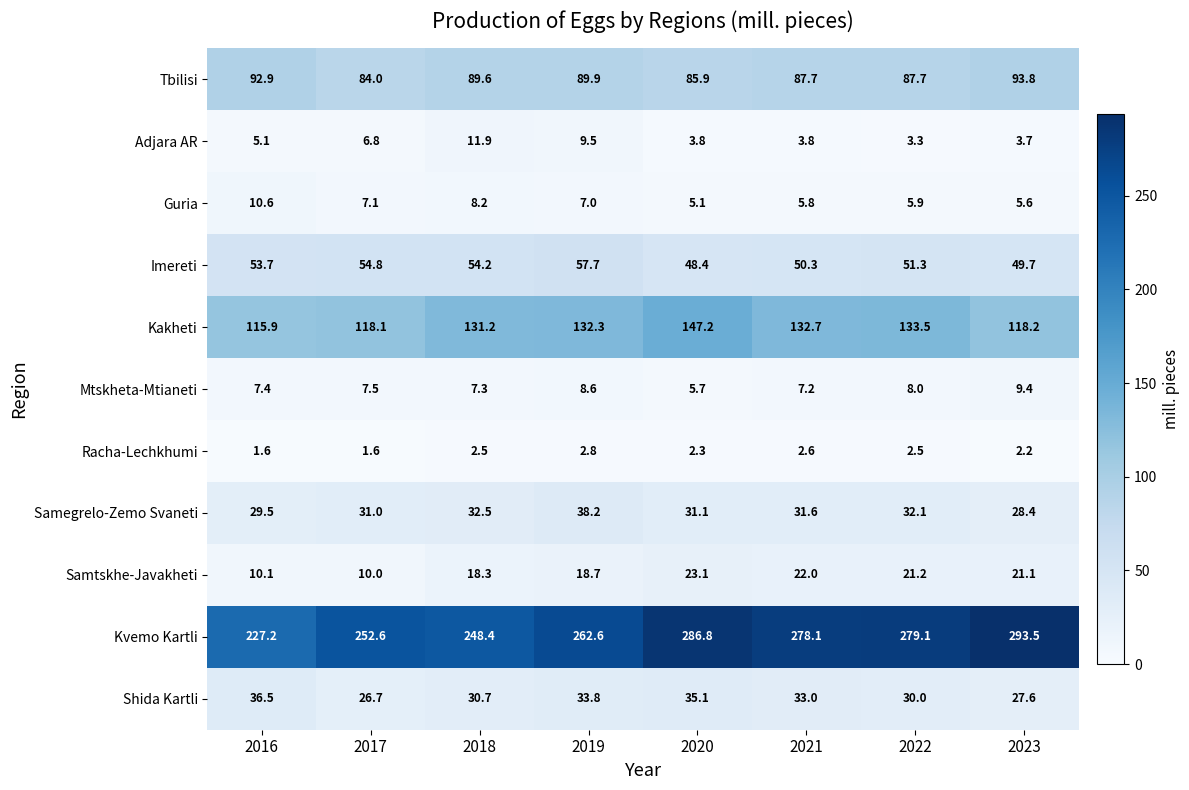

At which category is the sum across all series the highest?

2020